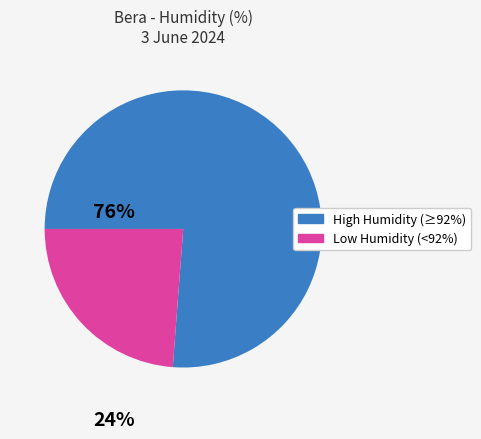

Is there a majority slice in this chart?

Yes